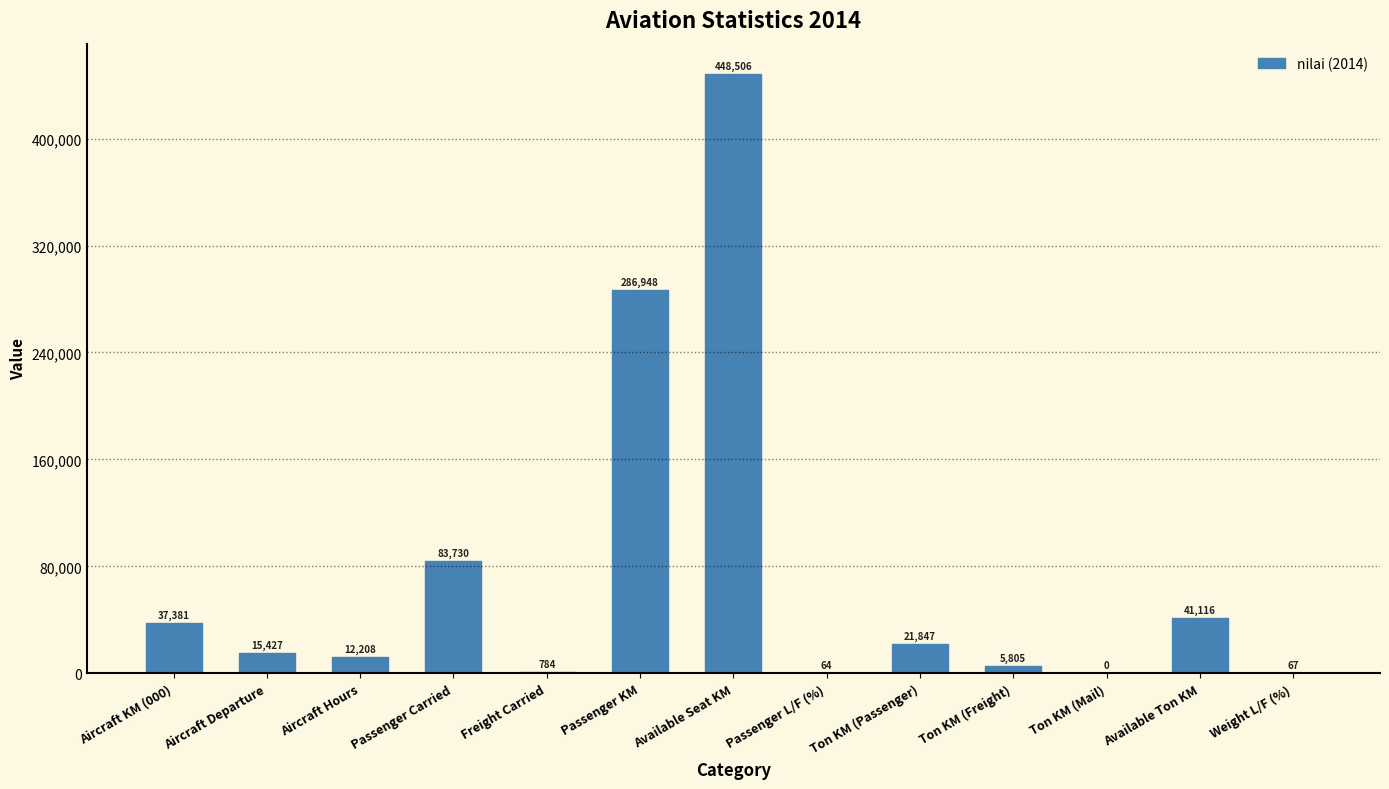

What is the sum of the values at Ton KM (Passenger) and Freight Carried?

22631